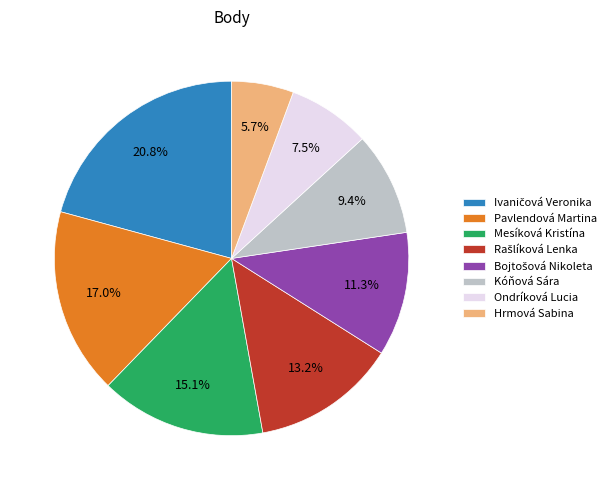

Does Pavlendová Martina represent more than half of the total?

No